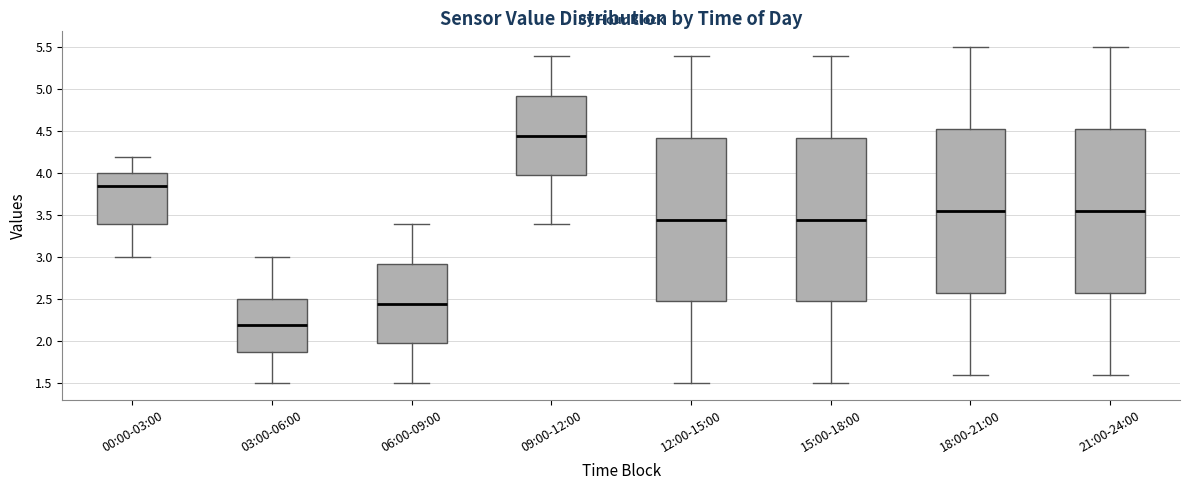

Where does the lower whisker of the box for 15:00-18:00 end on the y-axis? The values are not printed on the chart, so give them approximately, as read against the axis.

1.50